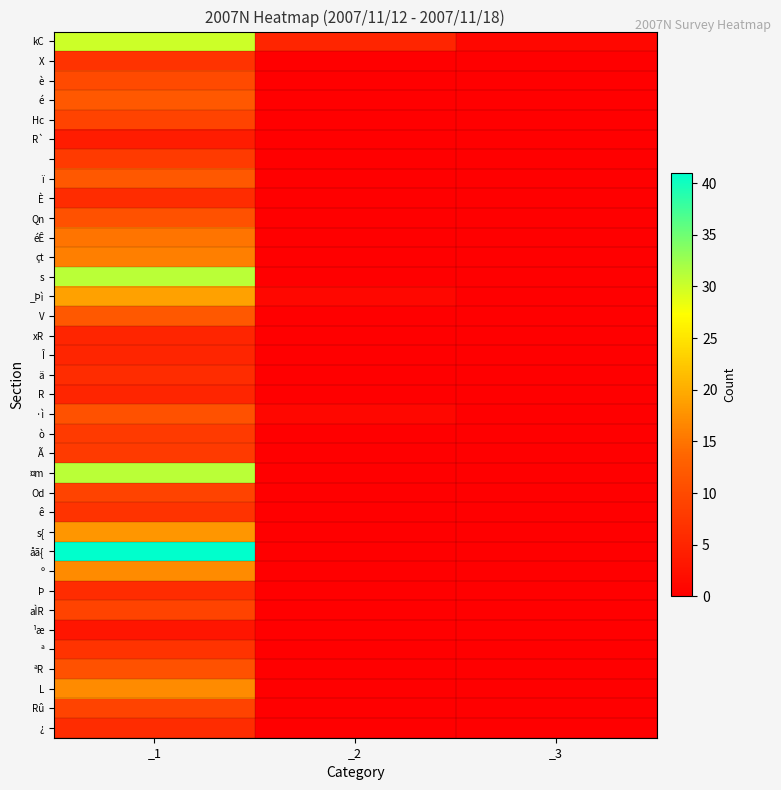

At which category is the sum across all series the highest?

_1